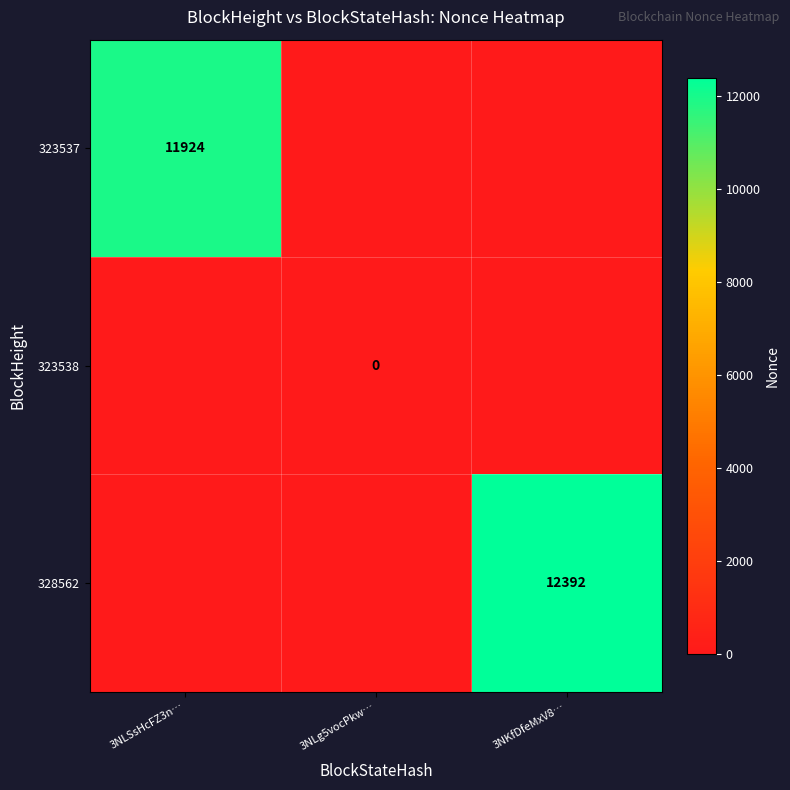

Is it true that 328562 equals 2745 at 3NKfDfeMxV8…?

False